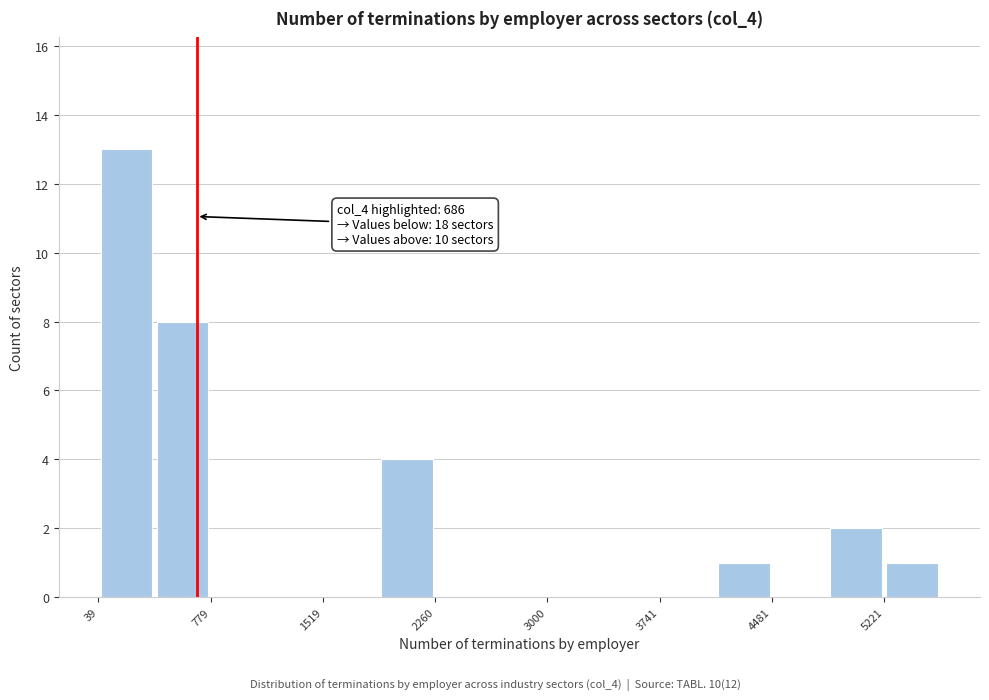

Around what value on the x-axis is the tallest bar? Give the approximate position of its centre, as read against the axis.

200